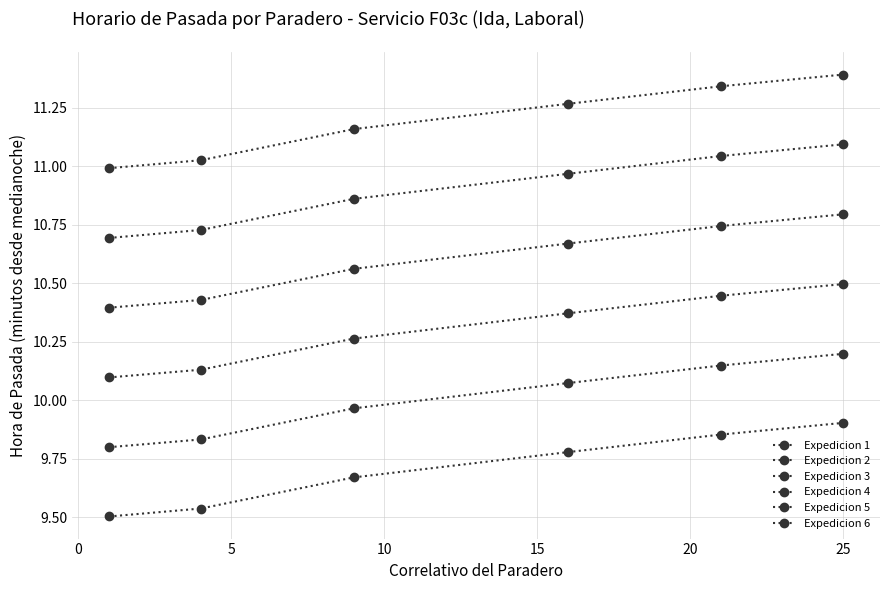

Is this an area chart (filled region under the line)?

No